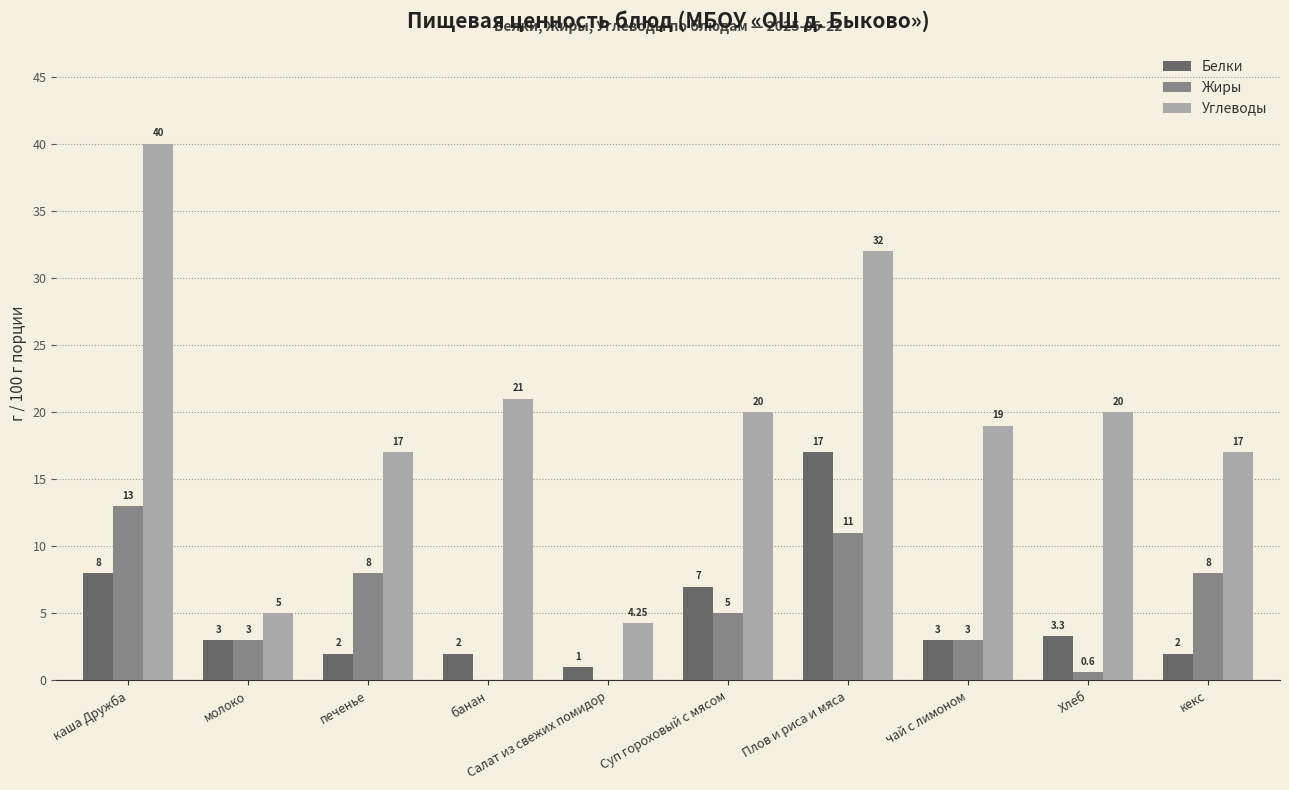

What is the sum of all Белки values?

48.3